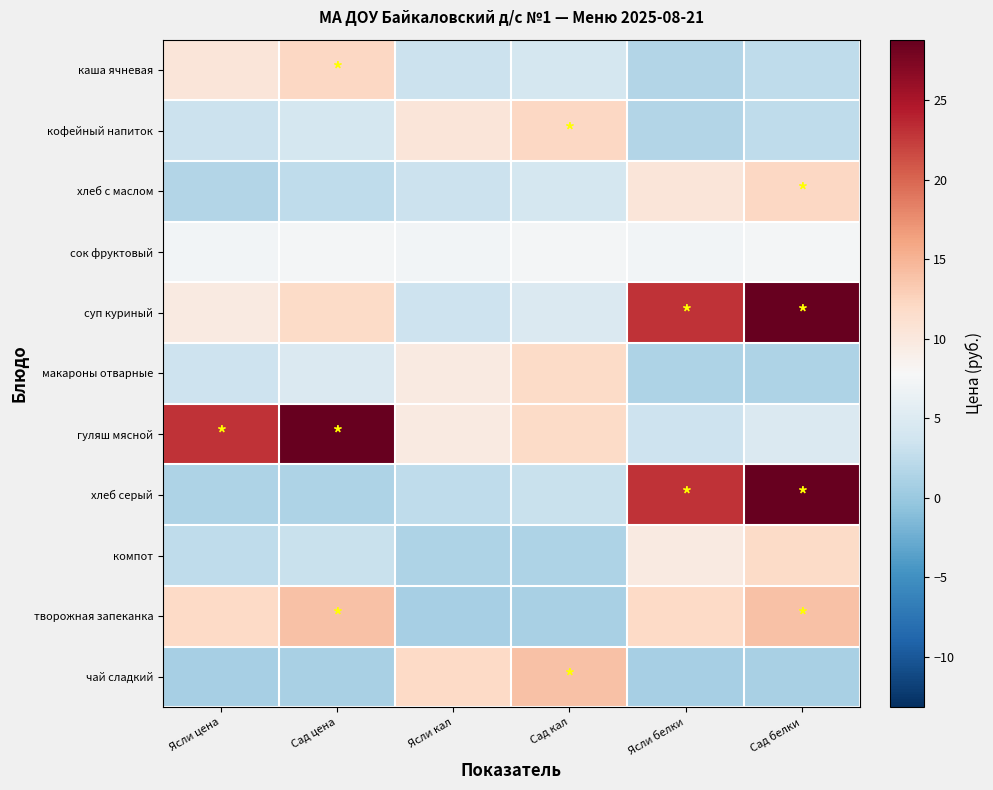

Reading left to right, what are all the values shown in this chart?

каша ячневая: Ясли цена=10.4	Сад цена=12.2	Ясли кал=3.3	Сад кал=4.2	Ясли белки=1.6	Сад белки=2.4
кофейный напиток: Ясли цена=3.3	Сад цена=4.2	Ясли кал=10.4	Сад кал=12.2	Ясли белки=1.6	Сад белки=2.4
хлеб с маслом: Ясли цена=1.6	Сад цена=2.4	Ясли кал=3.3	Сад кал=4.2	Ясли белки=10.4	Сад белки=12.2
сок фруктовый: Ясли цена=7.3	Сад цена=7.4	Ясли кал=7.3	Сад кал=7.4	Ясли белки=7.3	Сад белки=7.4
суп куриный: Ясли цена=9.8	Сад цена=11.8	Ясли кал=3.5	Сад кал=4.8	Ясли белки=23.0	Сад белки=28.8
макароны отварные: Ясли цена=3.5	Сад цена=4.8	Ясли кал=9.8	Сад кал=11.8	Ясли белки=1.3	Сад белки=1.3
гуляш мясной: Ясли цена=23.0	Сад цена=28.8	Ясли кал=9.8	Сад кал=11.8	Ясли белки=3.5	Сад белки=4.8
хлеб серый: Ясли цена=1.3	Сад цена=1.3	Ясли кал=2.5	Сад кал=3.1	Ясли белки=23.0	Сад белки=28.8
компот: Ясли цена=2.5	Сад цена=3.1	Ясли кал=1.3	Сад кал=1.3	Ясли белки=9.8	Сад белки=11.8
творожная запеканка: Ясли цена=11.9	Сад цена=14.1	Ясли кал=0.9	Сад кал=1.1	Ясли белки=11.9	Сад белки=14.1
чай сладкий: Ясли цена=0.9	Сад цена=1.1	Ясли кал=11.9	Сад кал=14.1	Ясли белки=0.9	Сад белки=1.1